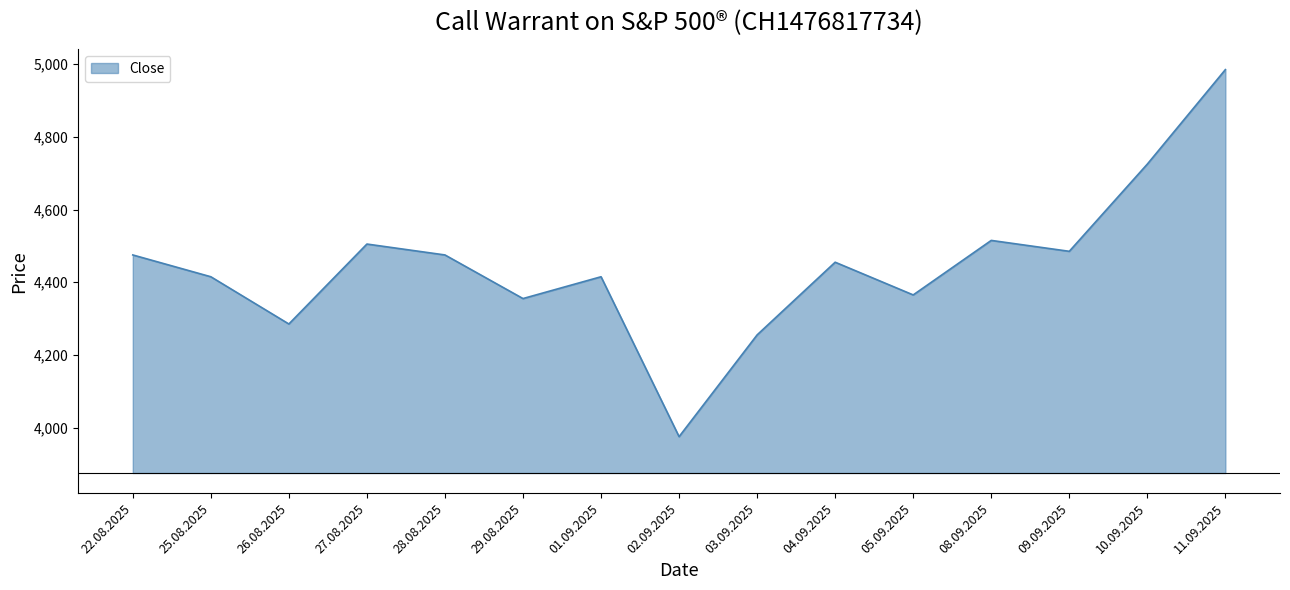

The value at 25.08.2025 is 4415. True or false?

True